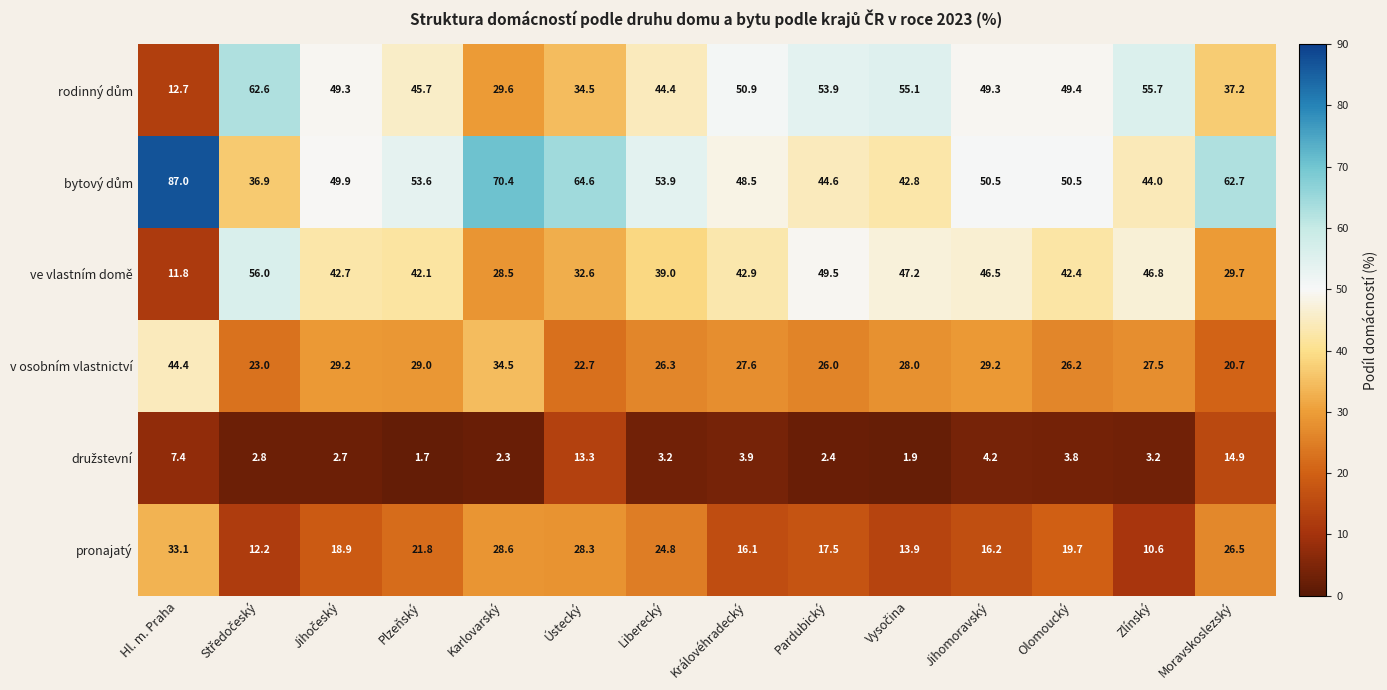

What is the greatest value displayed?

87.0